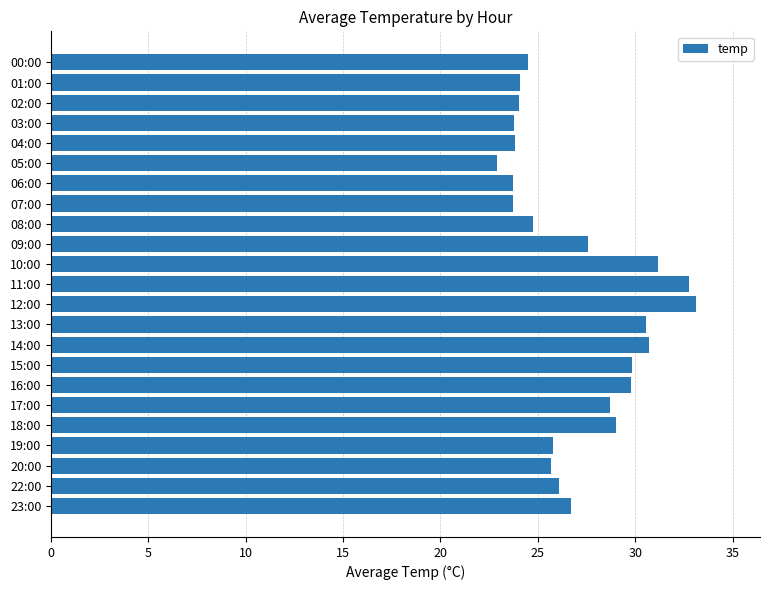

At which label is the value closest to 28?

09:00